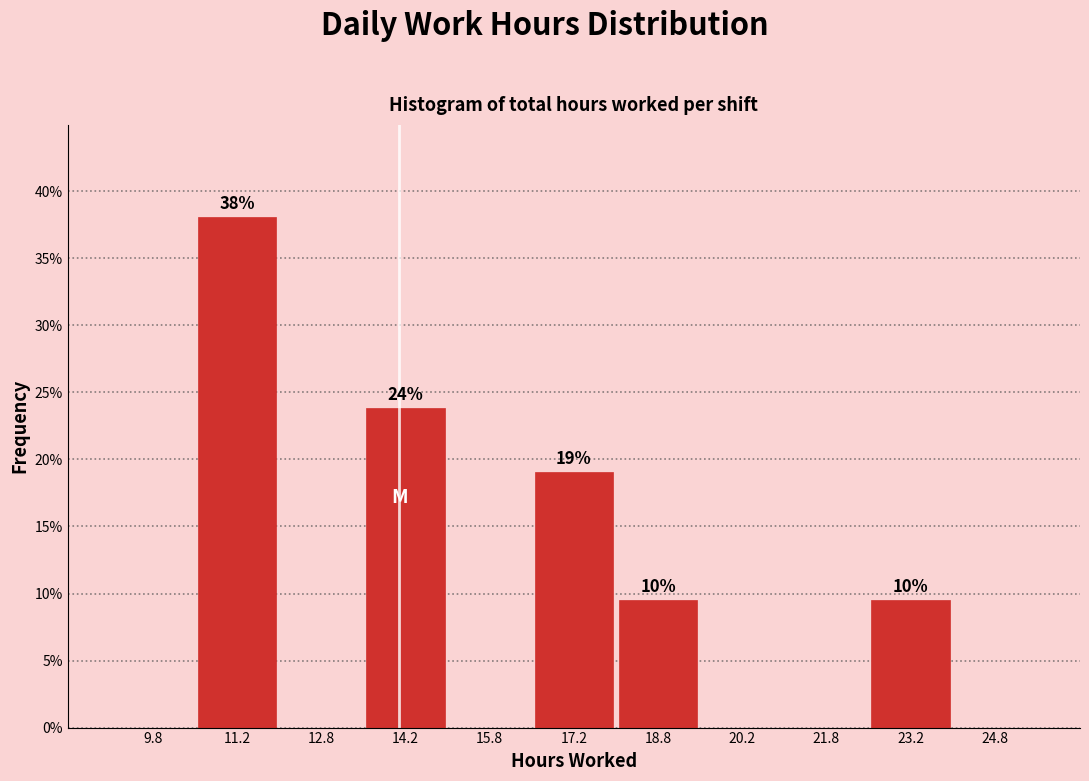

Over which range of the x-axis is the bar tallest?

10.5 to 12.0